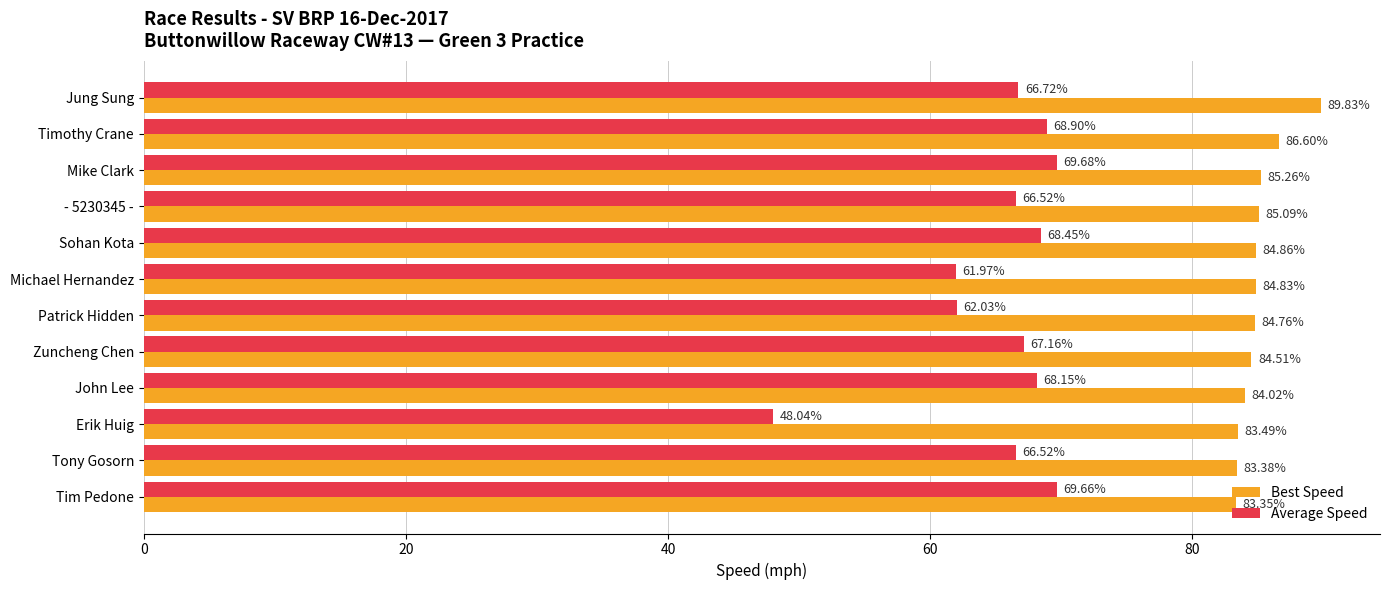

Rank the series by their average value, from highest to lowest.

Best Speed, Average Speed